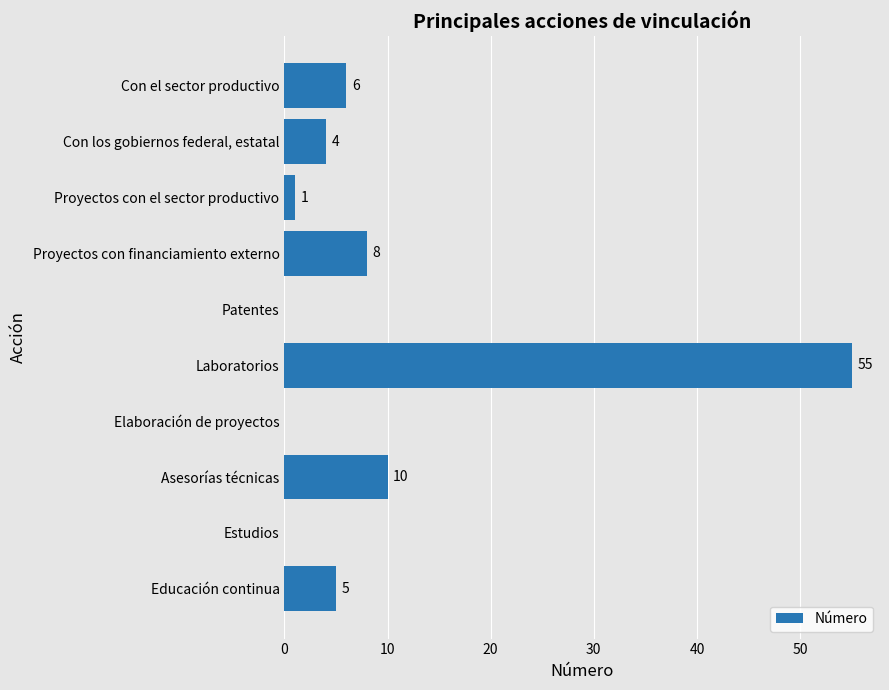

The chart shows a value of 30 at Estudios. True or false?

False